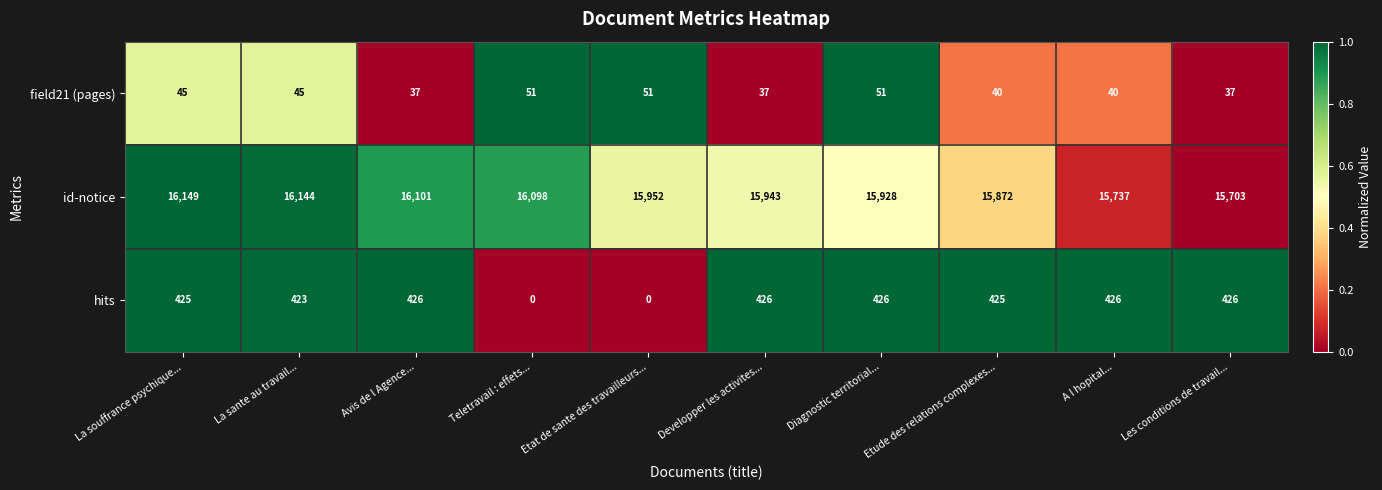

What is the maximum value for hits?

426